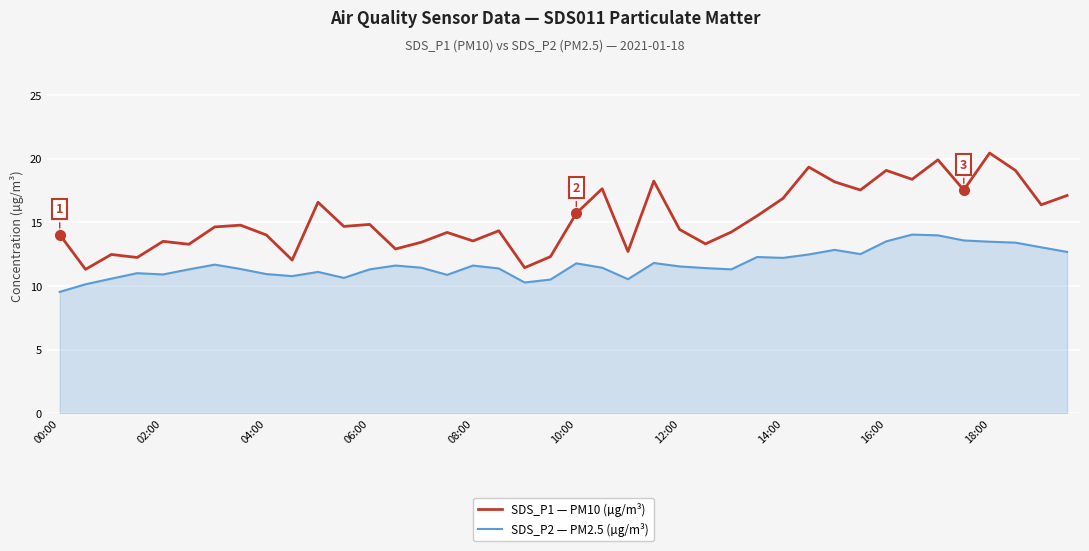

What is the minimum value for SDS_P2 — PM2.5 (µg/m³)?

9.5